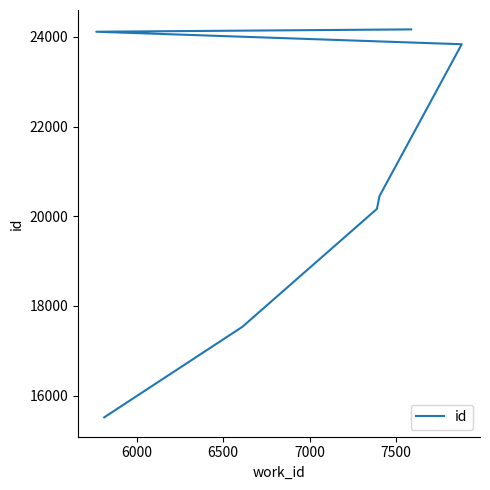

The chart shows a value of 30671 at 7000. True or false?

False